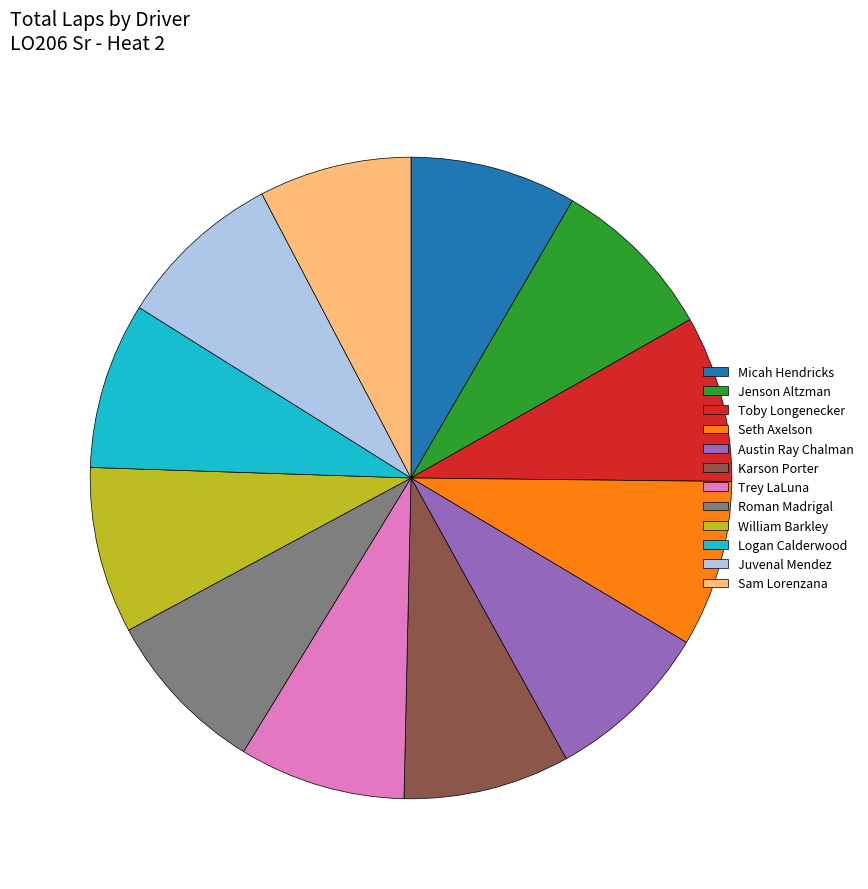

True or false: Micah Hendricks accounts for 1% of the total.

False